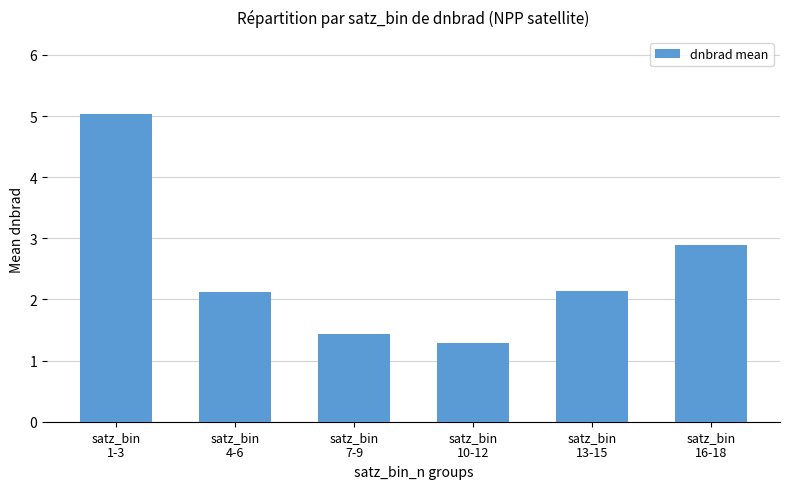

What is the sum of all values?

14.9